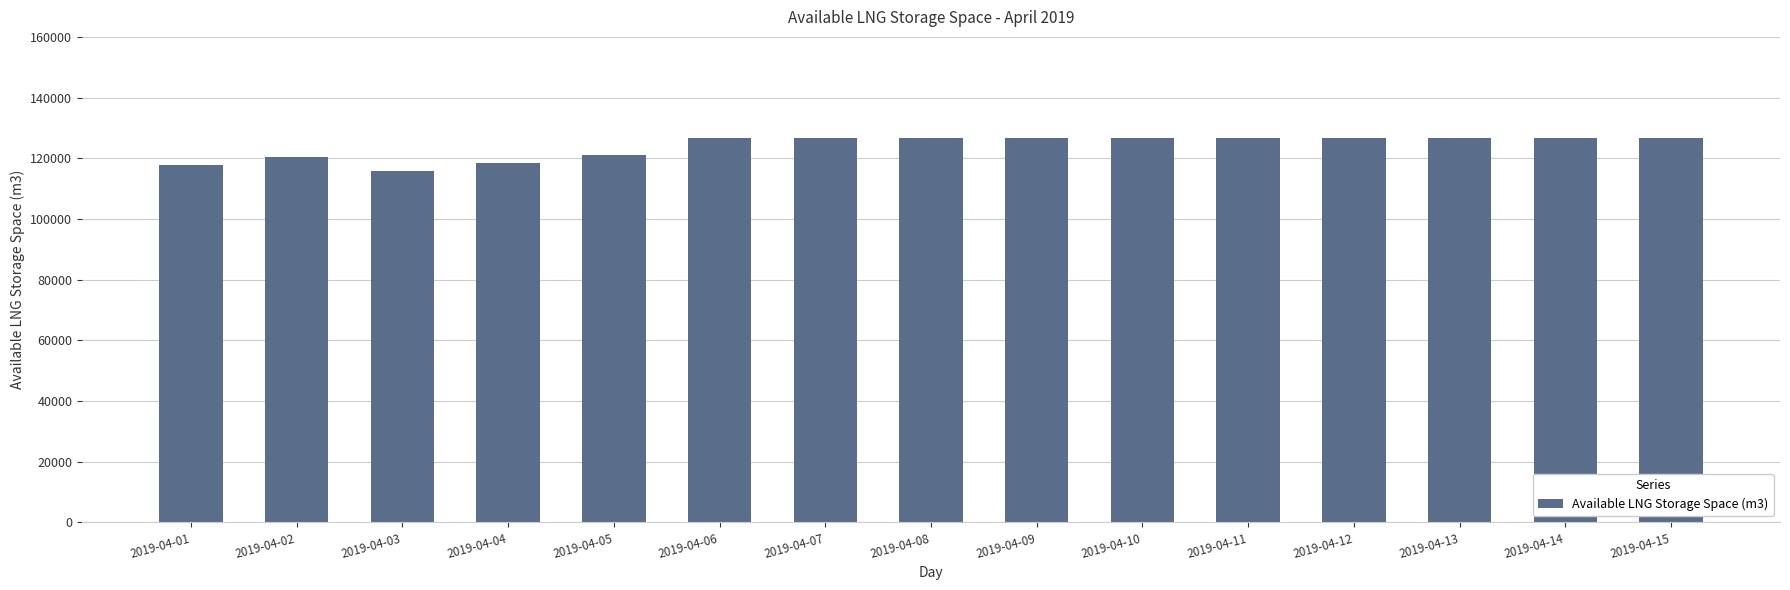

Are the bars horizontal?

No